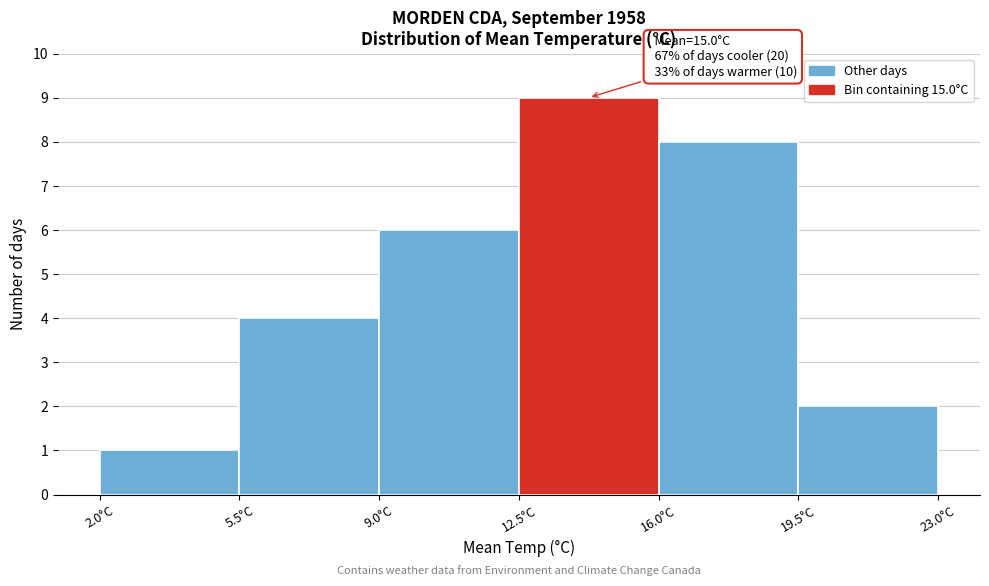

Over which range of the x-axis is the bar tallest?

12.5 to 16.0